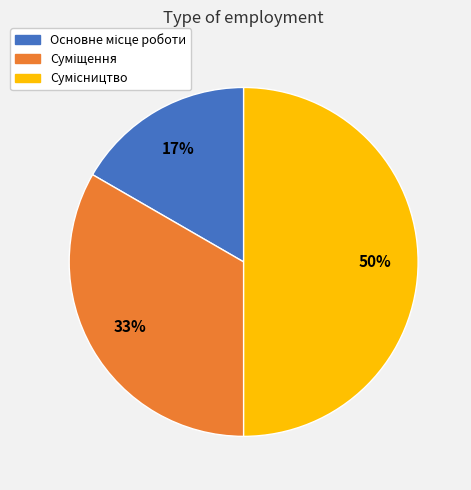

To the nearest percent, what is the difference between the largest and smallest slice percentages?

33%